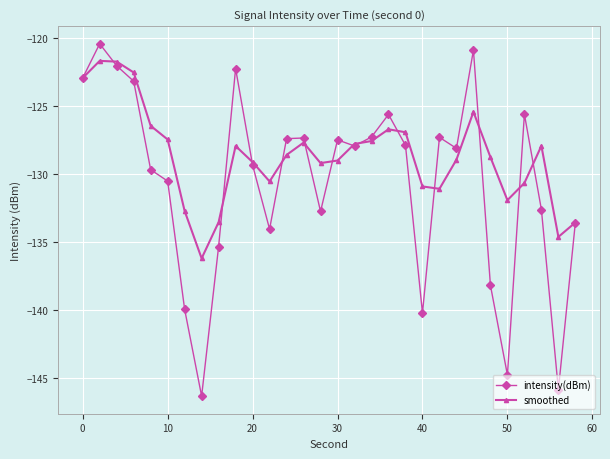

What is the value of the smoothed point at the 15th from the left?

-129.2